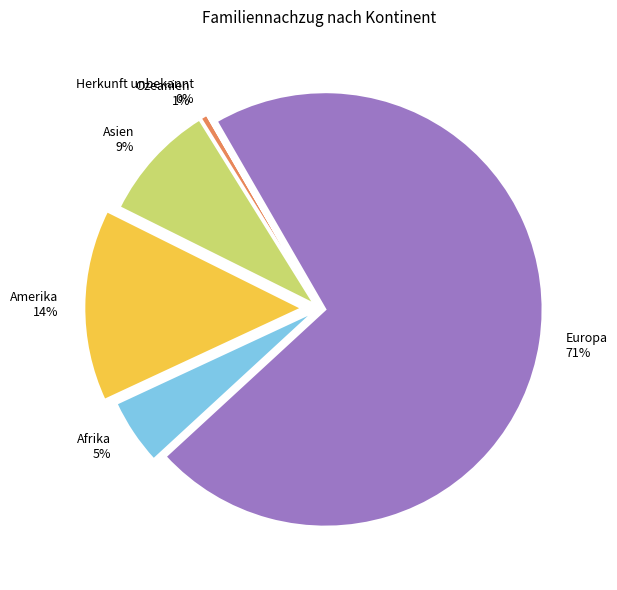

Is it true that Amerika is 4% of the pie?

False